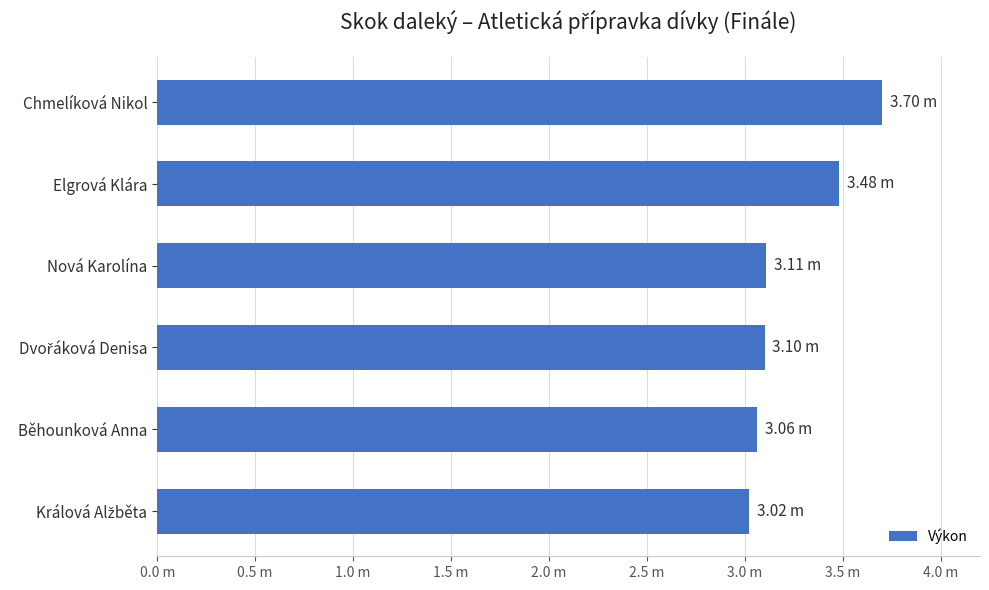

Are the bars horizontal?

Yes